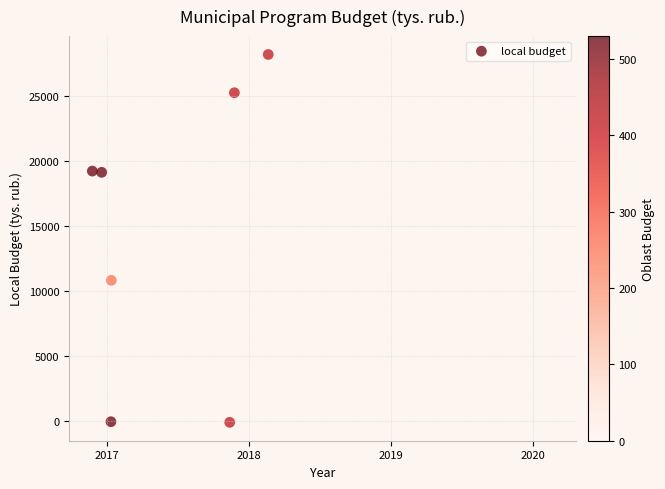

What Y value in the scatter plot is closest to 14049?

13113.7